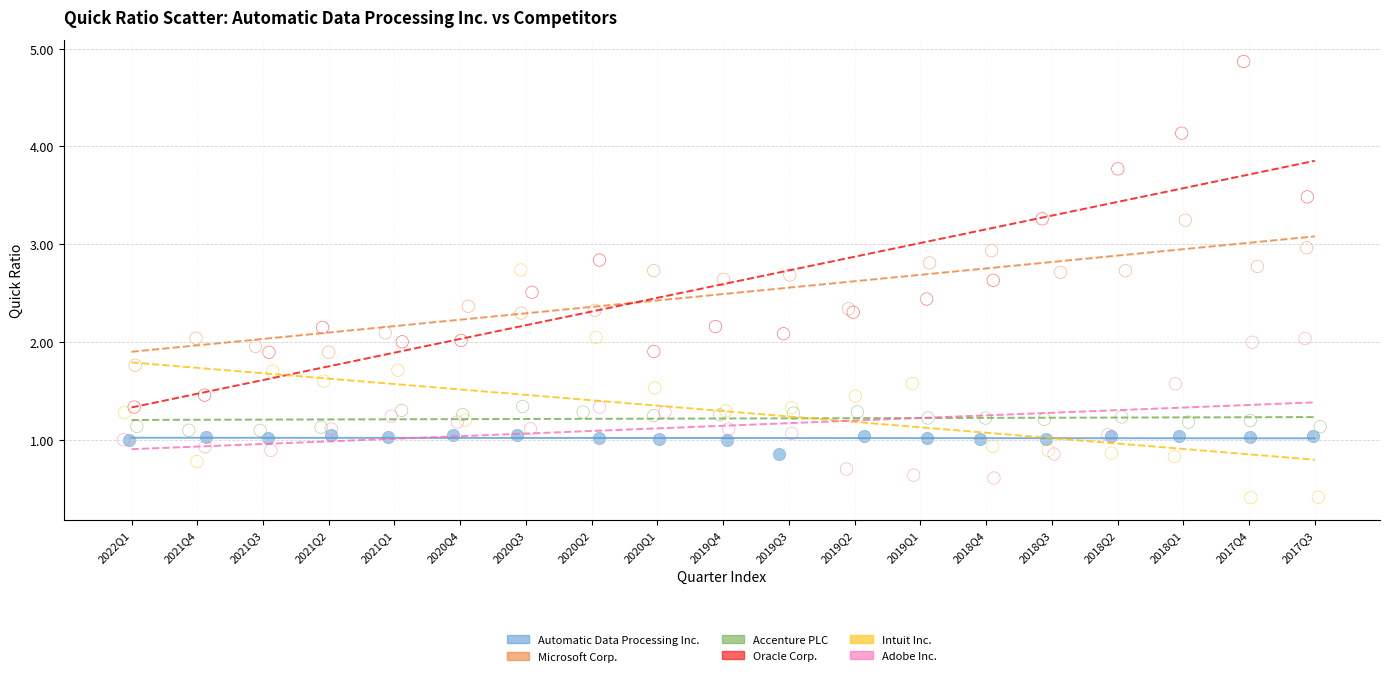

What are all the series names shown in the legend?

Automatic Data Processing Inc., Microsoft Corp., Accenture PLC, Oracle Corp., Intuit Inc., Adobe Inc.